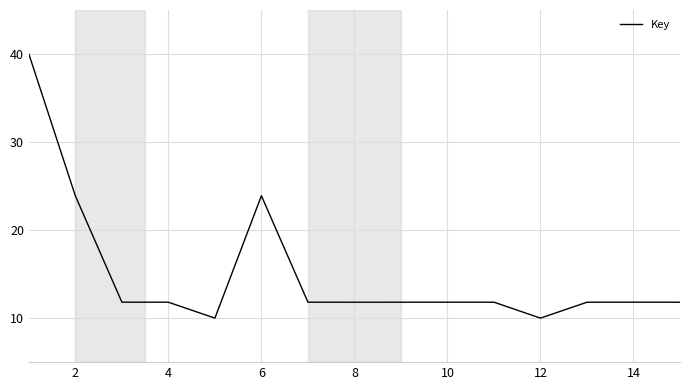

What is the maximum value shown in the chart?

40.0